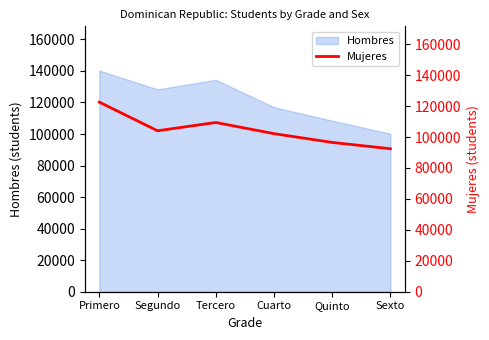

What is the lowest value of the Hombres series?

100168